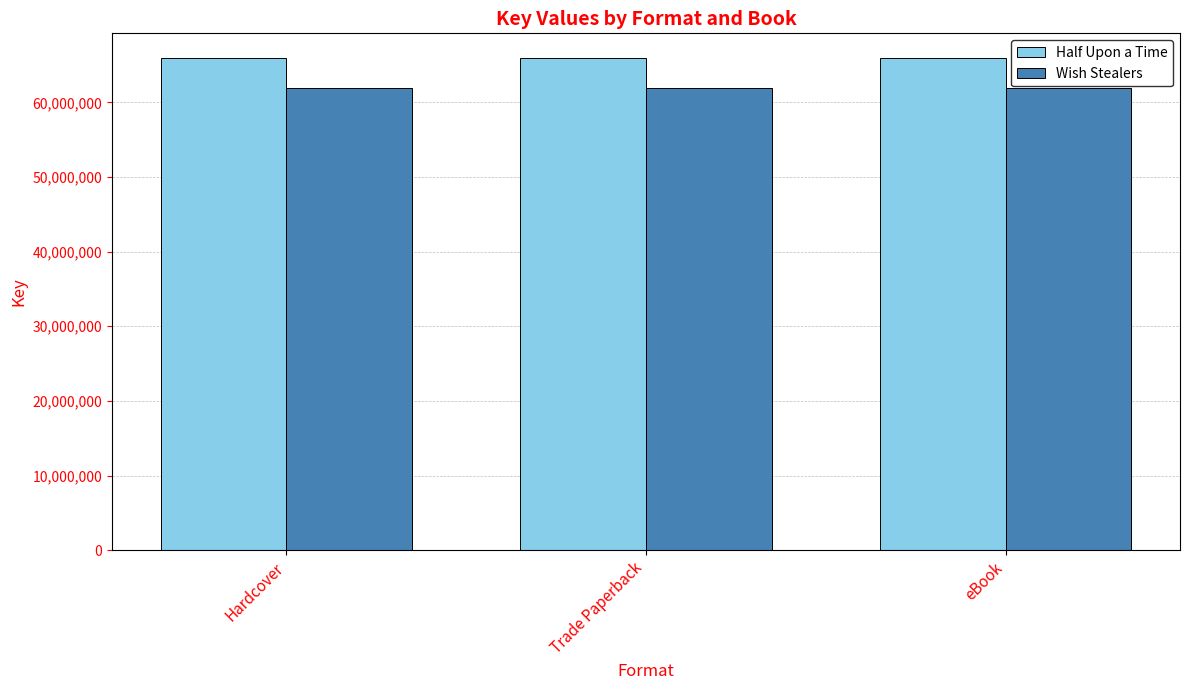

Reading left to right, extract all data points from this chart.

Half Upon a Time: 65954764	65954764	65954764
Wish Stealers: 61885071	61885071	61885071